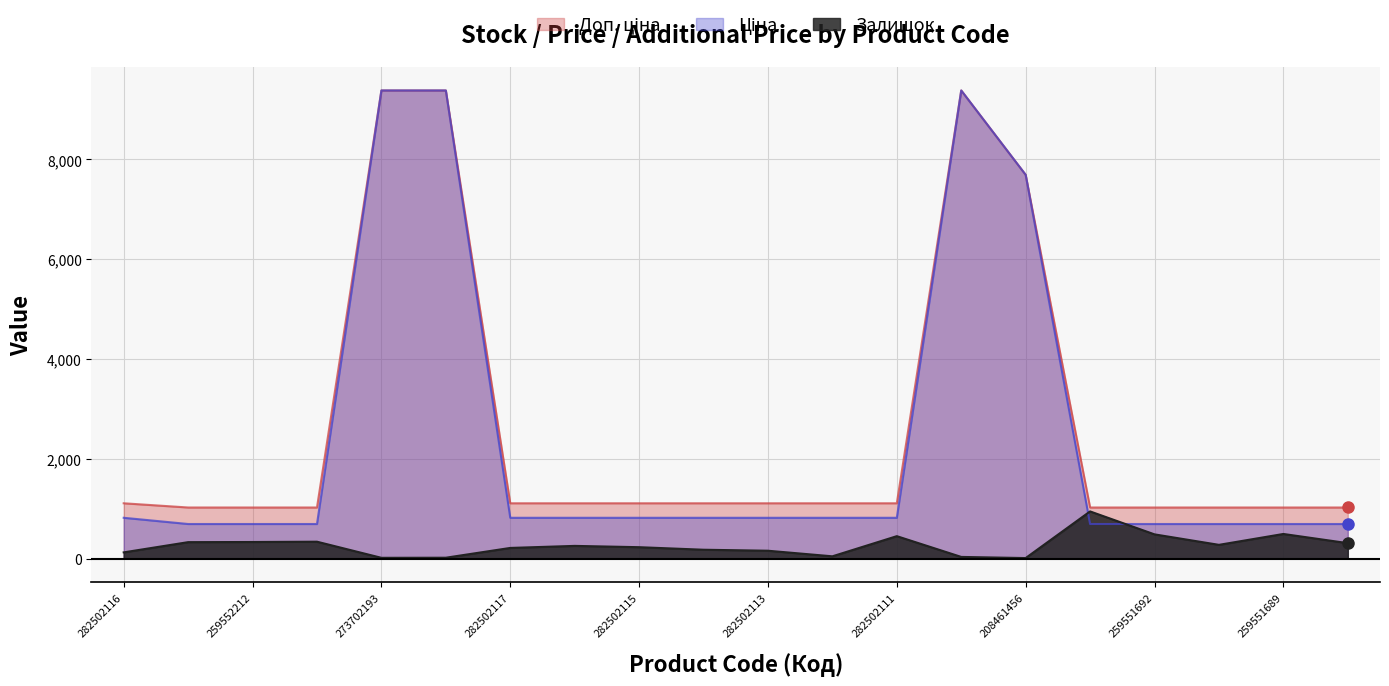

Is the value of Ціна at 259551693 greater than the value of Доп. ціна at 259552212?

No